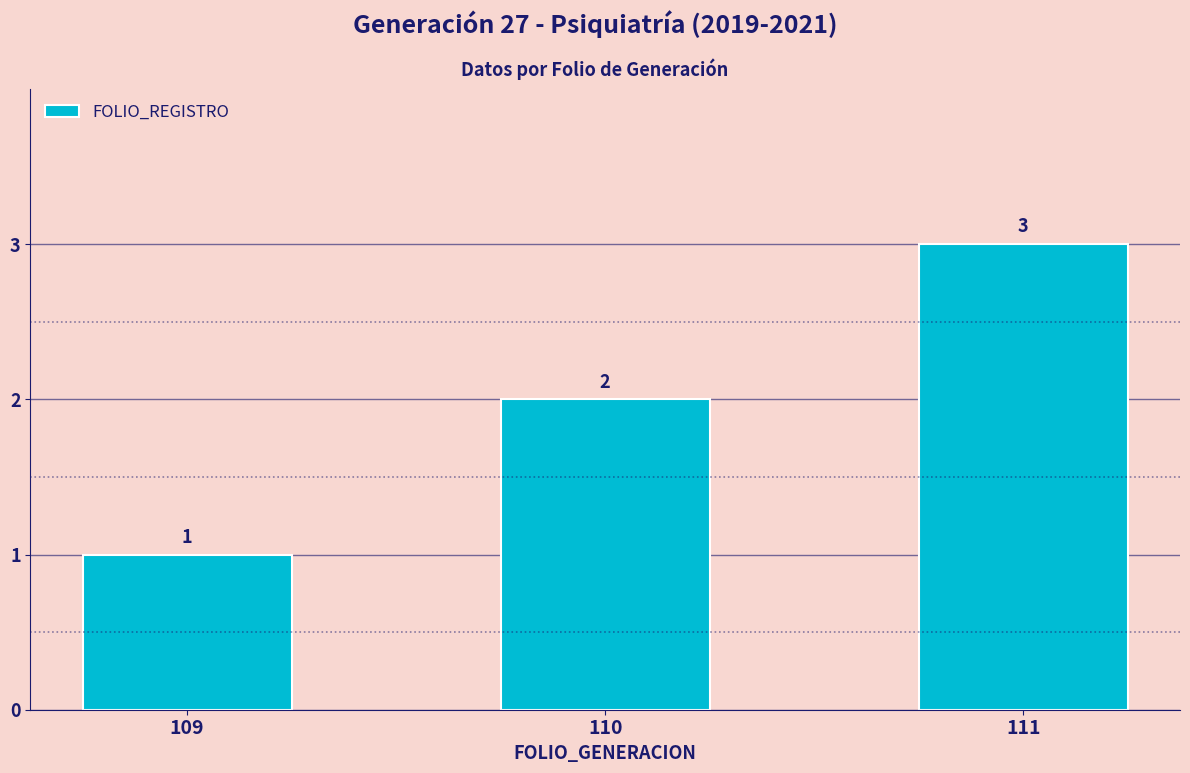

What is the difference between the values at 110 and 111?

1